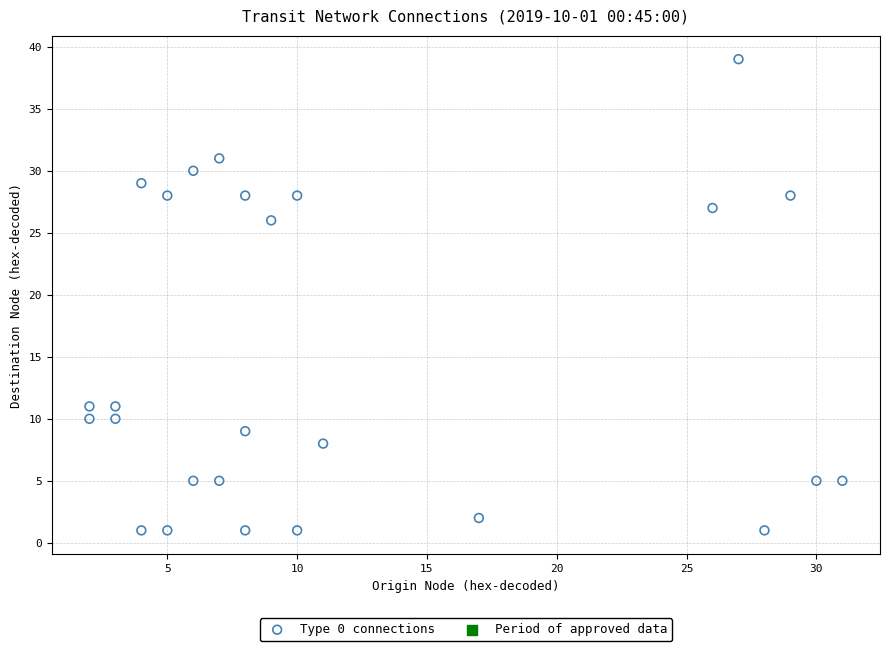

What is the range of Y values (max minus min)?

38